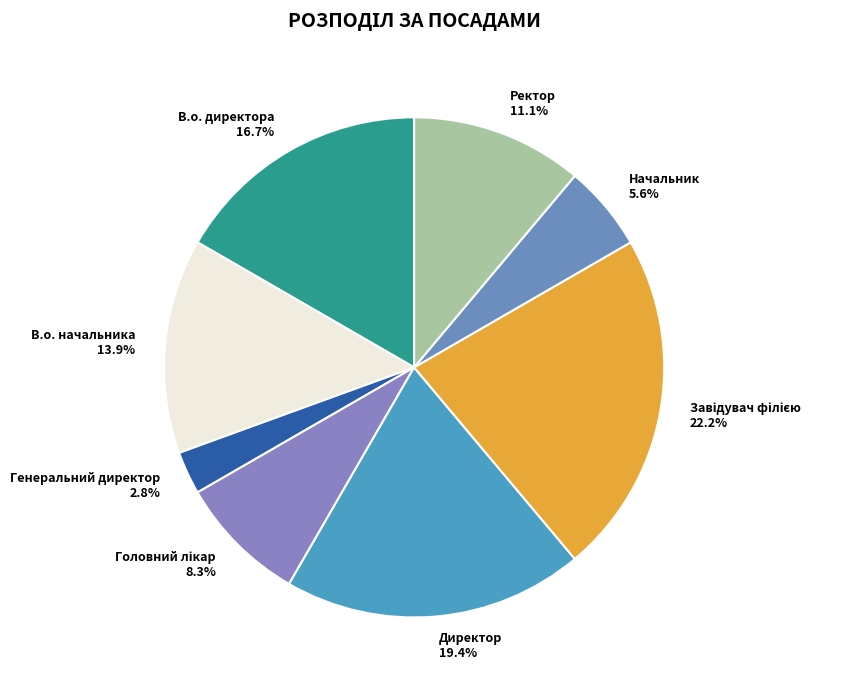

True or false: В.о. начальника accounts for 5% of the total.

False